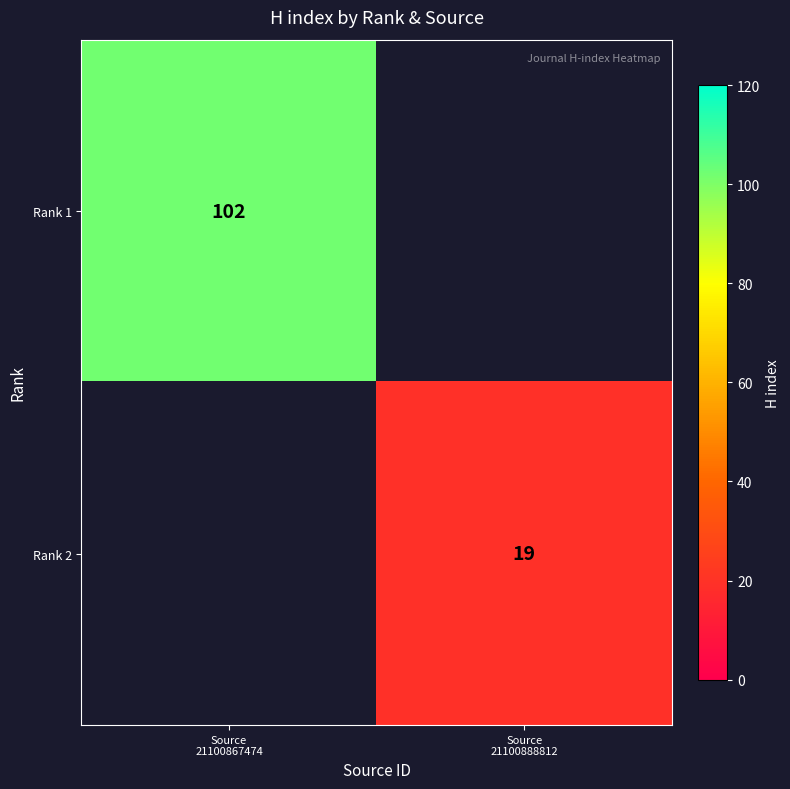

What is the greatest value displayed?

102.0